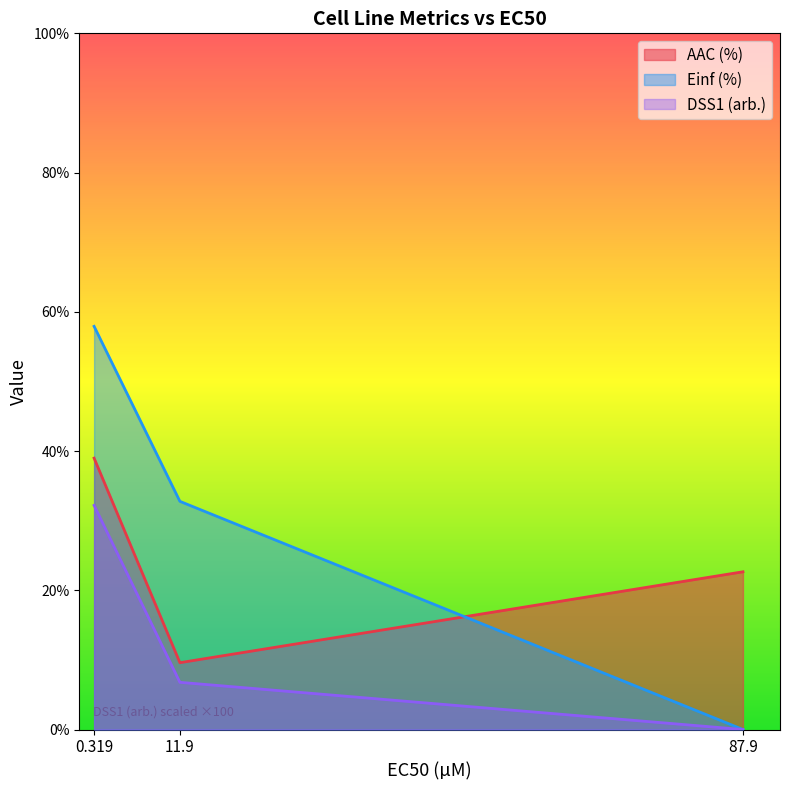

At which category does the chart reach its peak across all series?

0.319